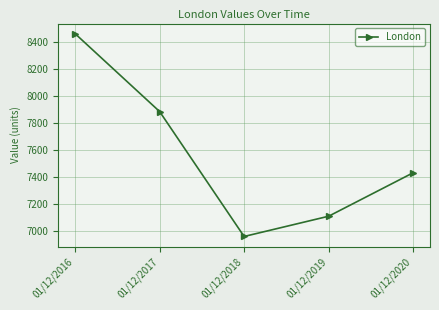

Count the number of data series in this chart.

1